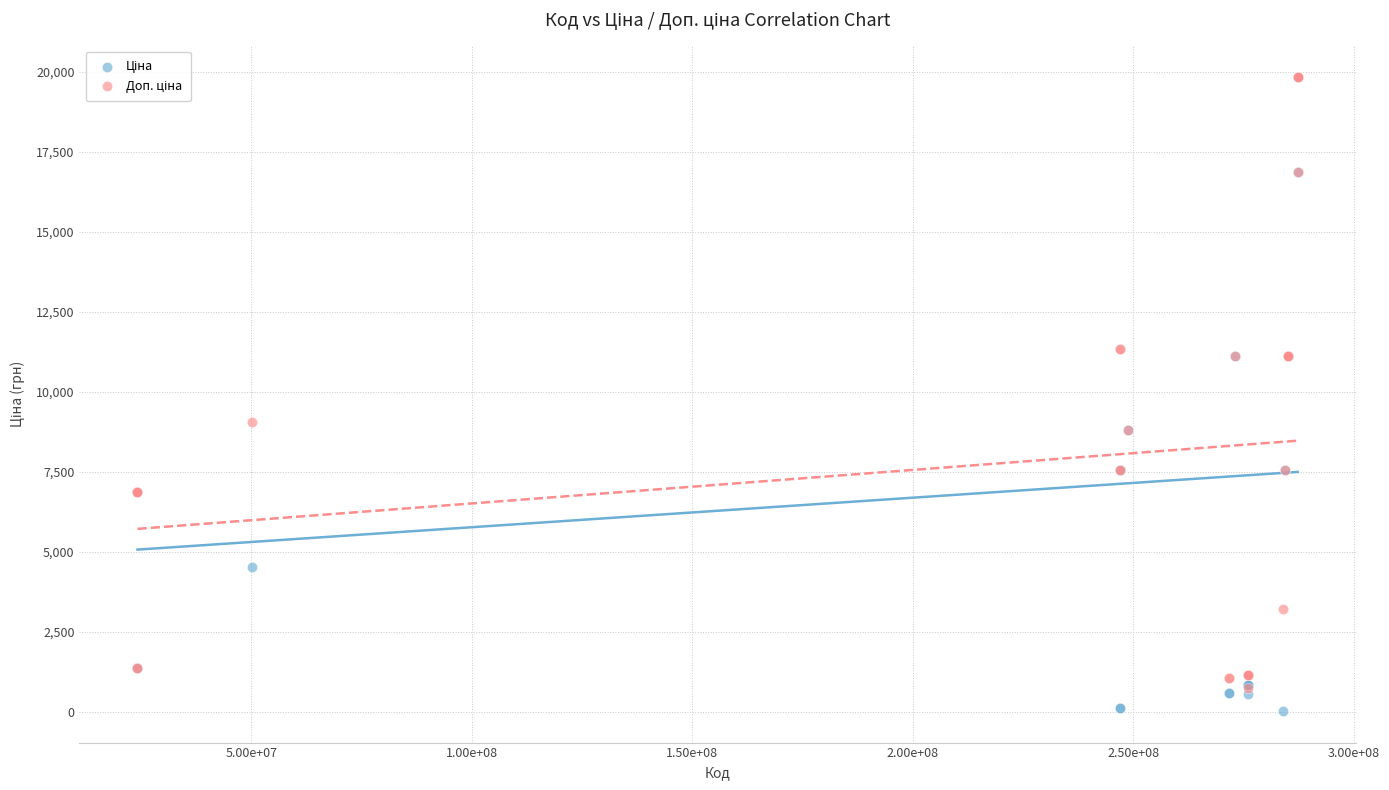

Across all series, what Y value is closest to 9931?

9062.9